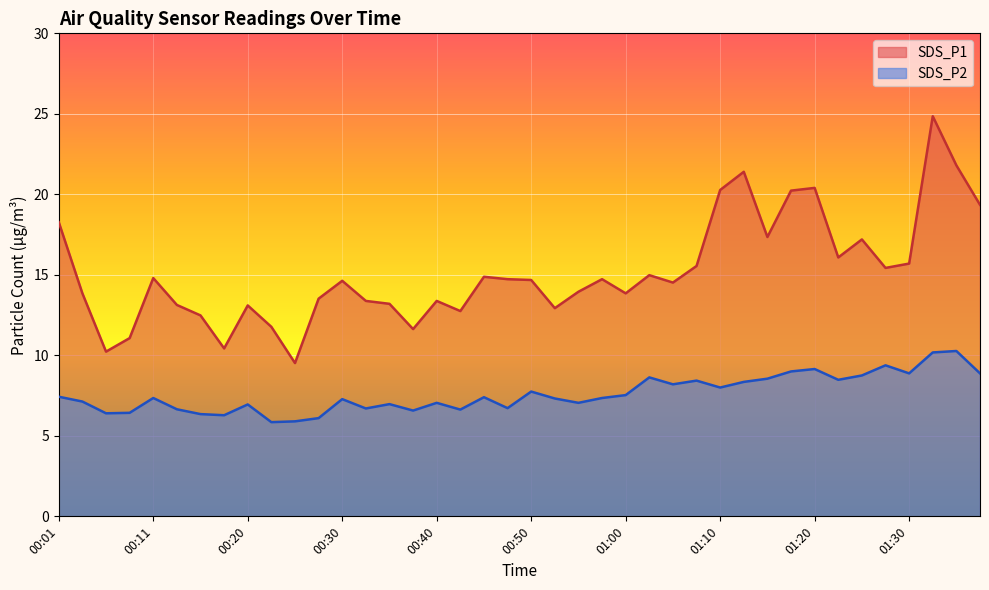

The SDS_P2 series shows 15.1 at 01:20. True or false?

False